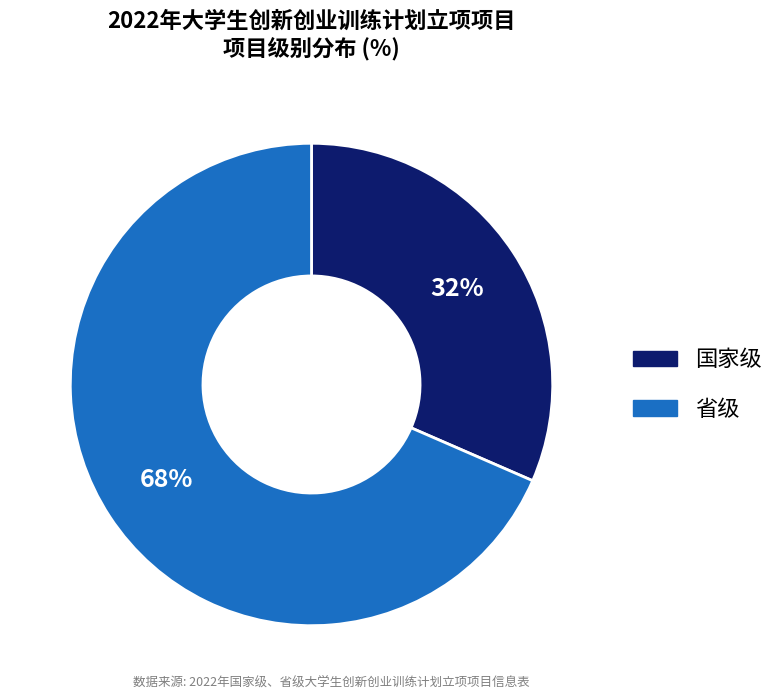

Do 省级 and 国家级 together represent more than half of the pie?

Yes